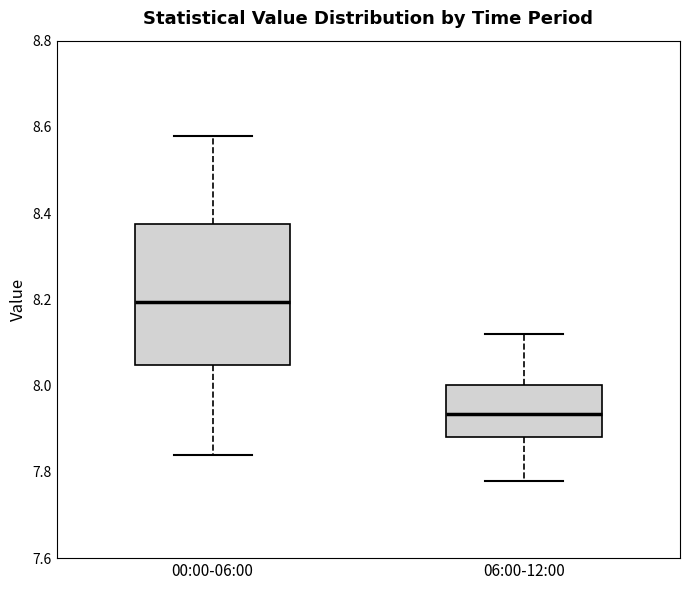

Which box's median line is the lowest?

06:00-12:00